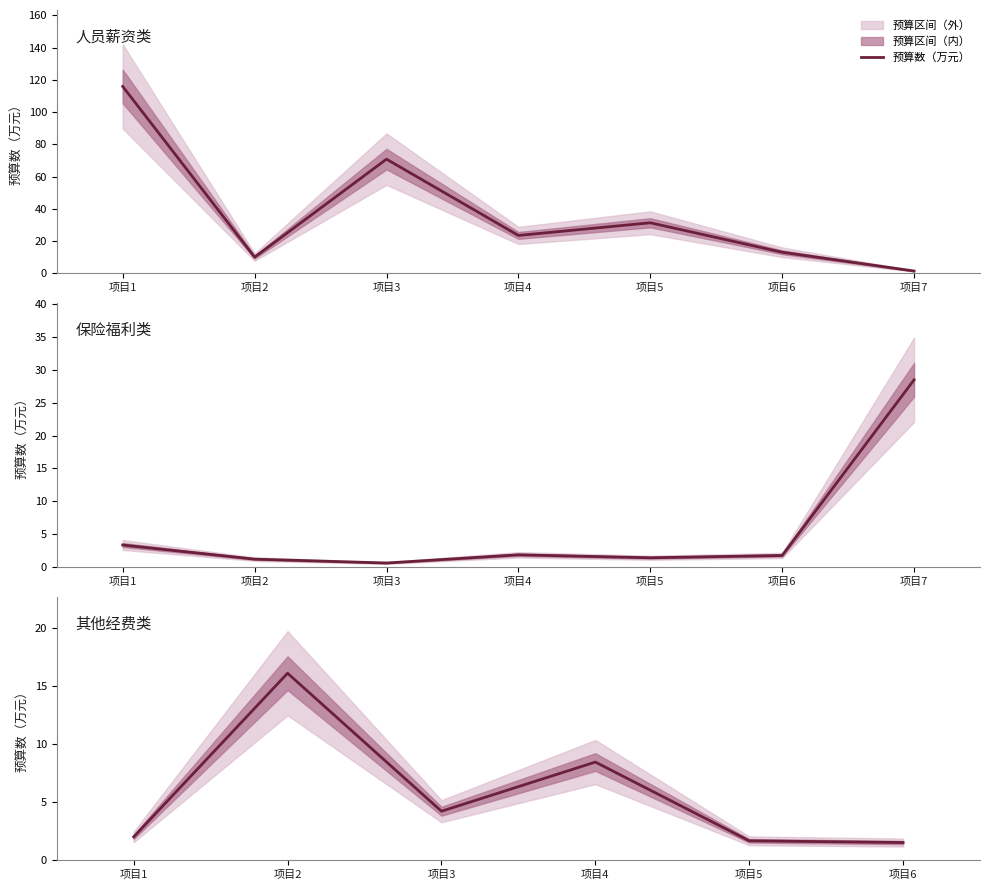

At which category does the data reach its first local valley?

项目3